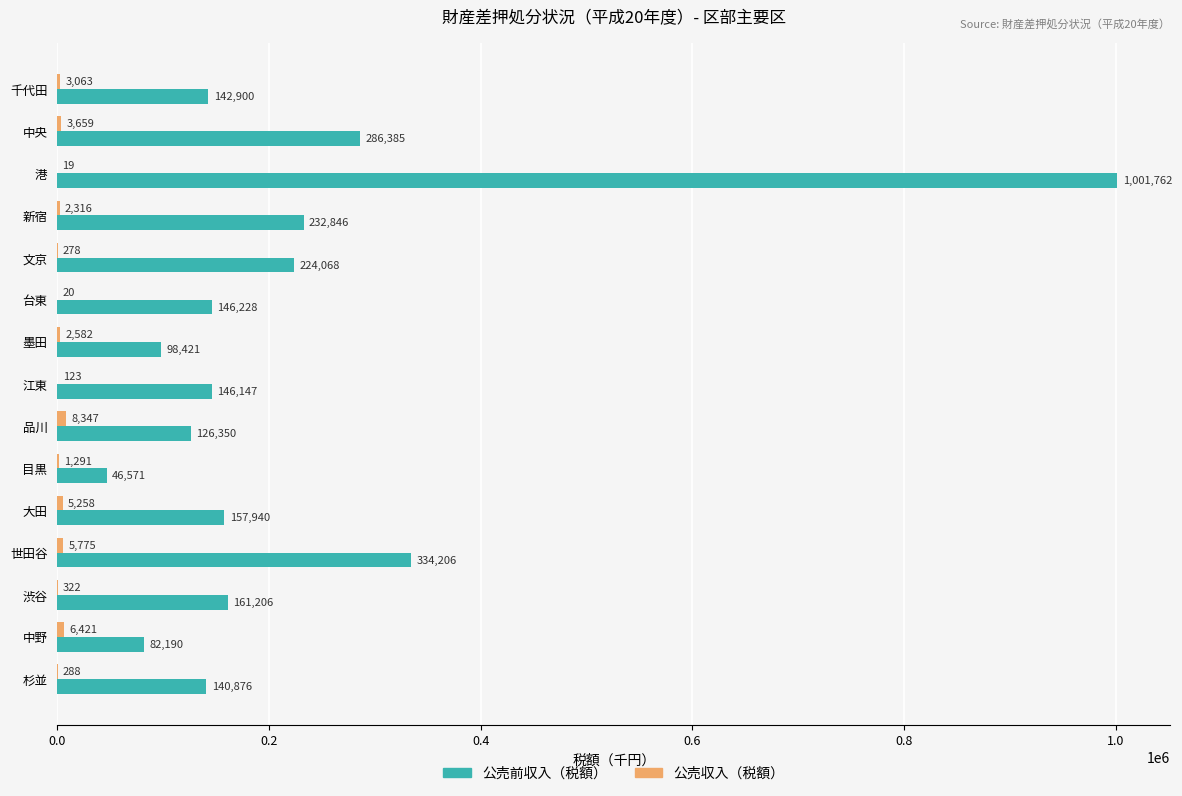

Count the number of data series in this chart.

2